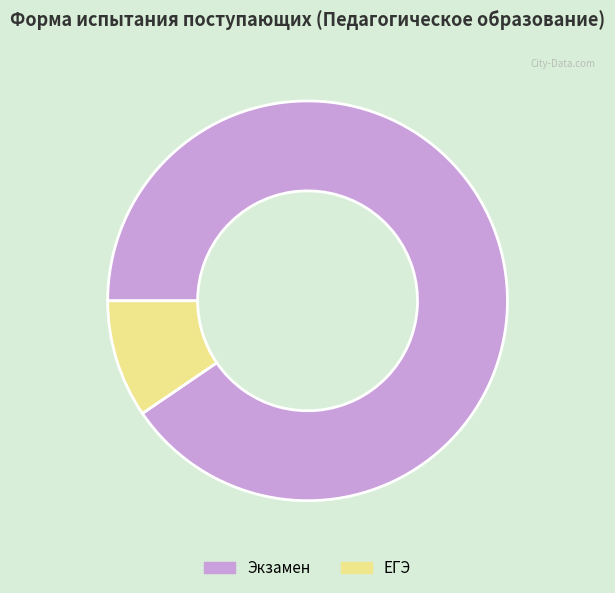

Which slice represents more than half of the pie?

Экзамен